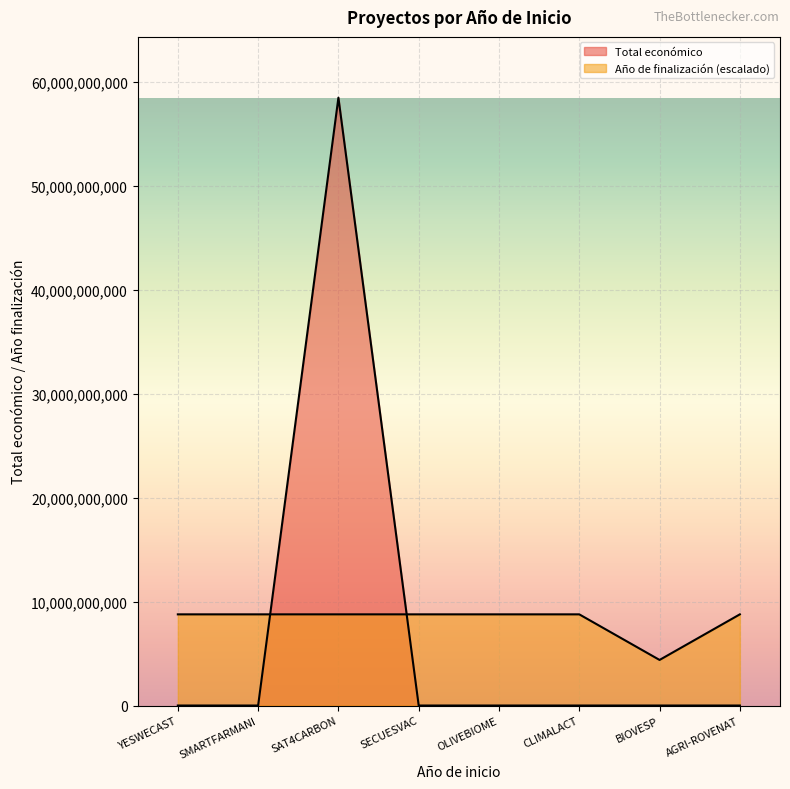

How many intersections are there between Total económico and Año de finalización?

2